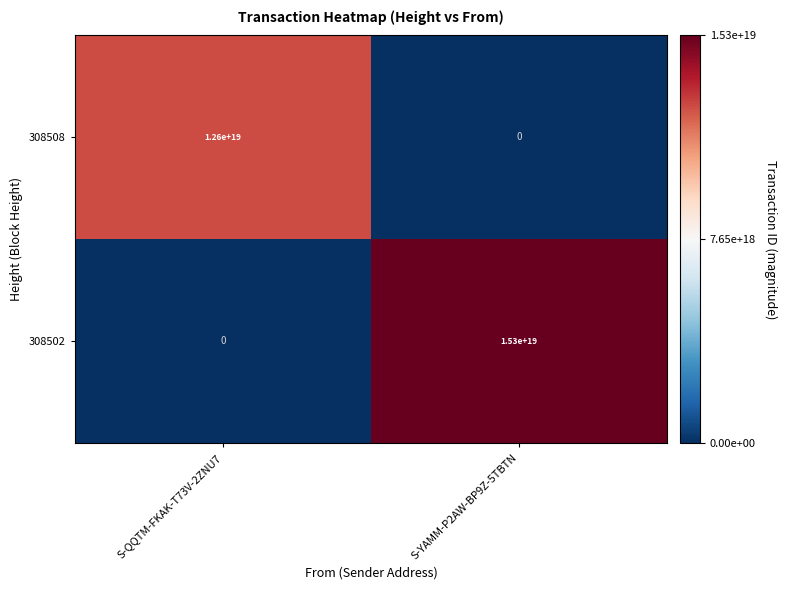

List the series in order of their peak value, highest first.

308502, 308508